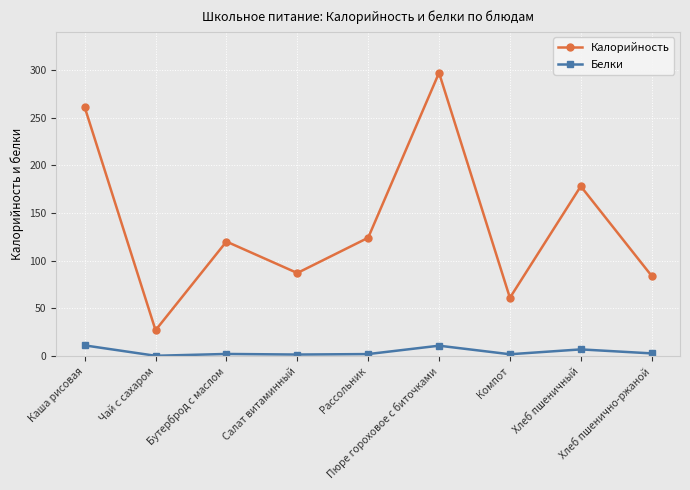

What is the spread (max minus min) of values at Хлеб пшеничный?

171.1